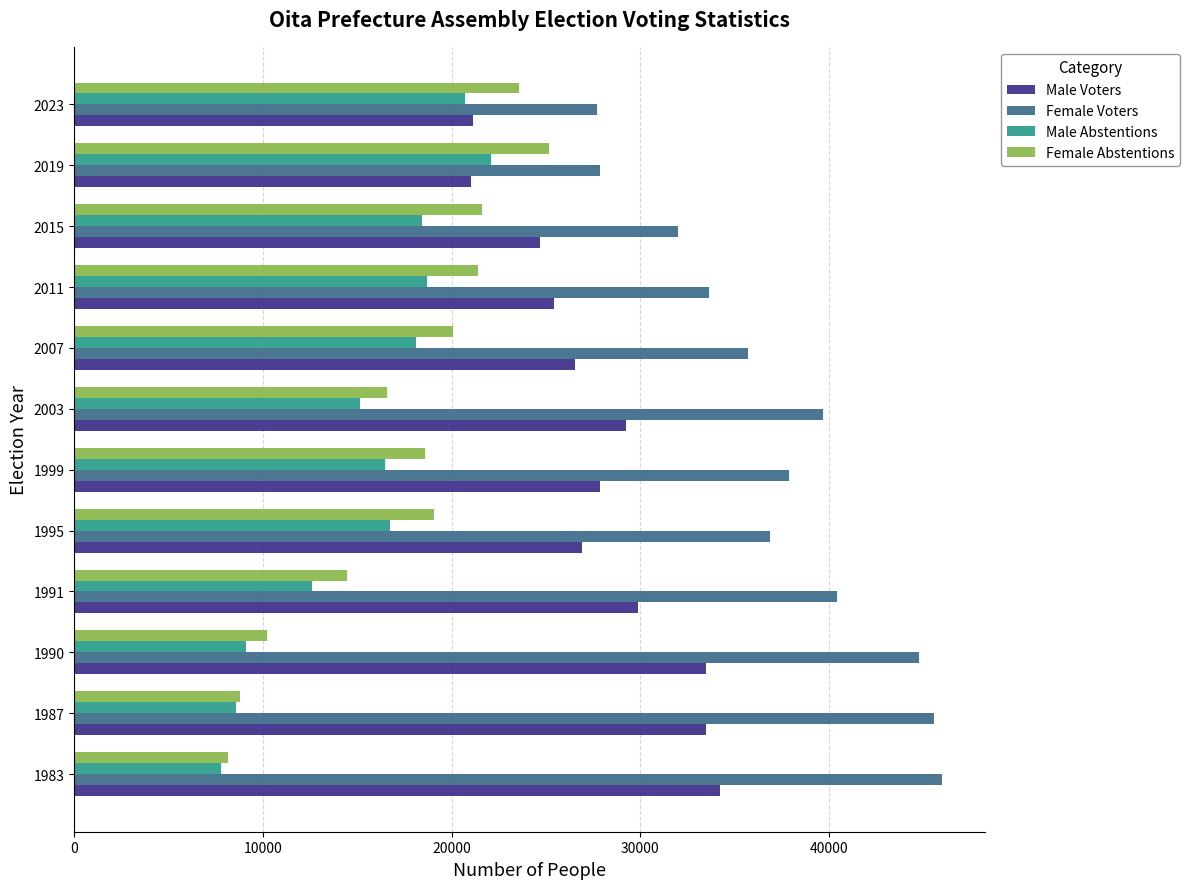

What is the sum of all Male Abstentions values?

184412